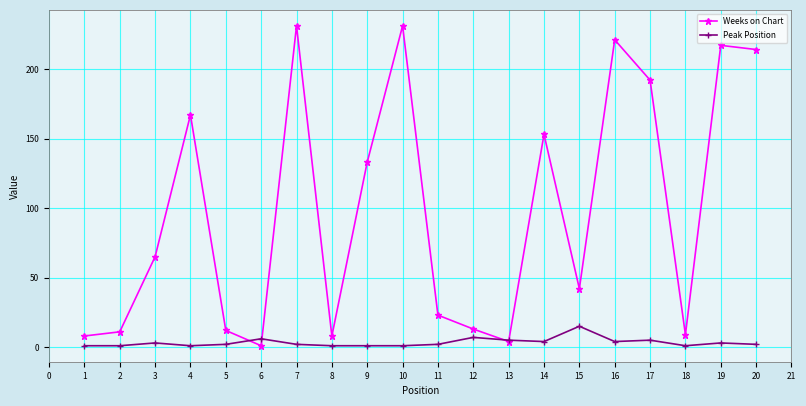

How many interior local peaks does the Weeks on Chart series have?

6